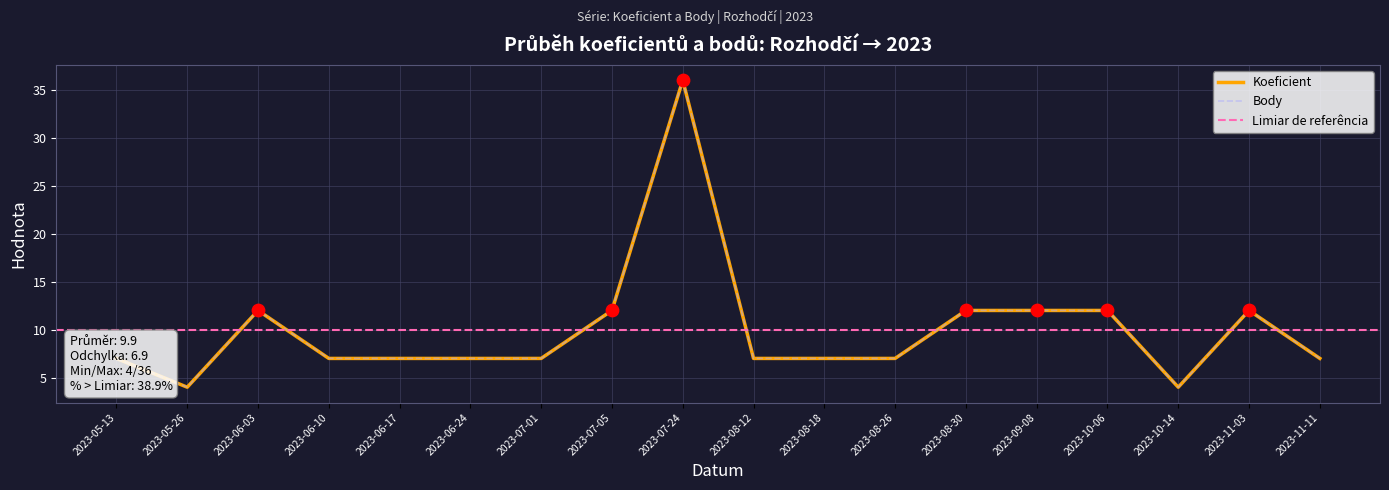

Is the value of Koeficient at 2023-06-03 greater than the value of Body at 2023-05-13?

Yes